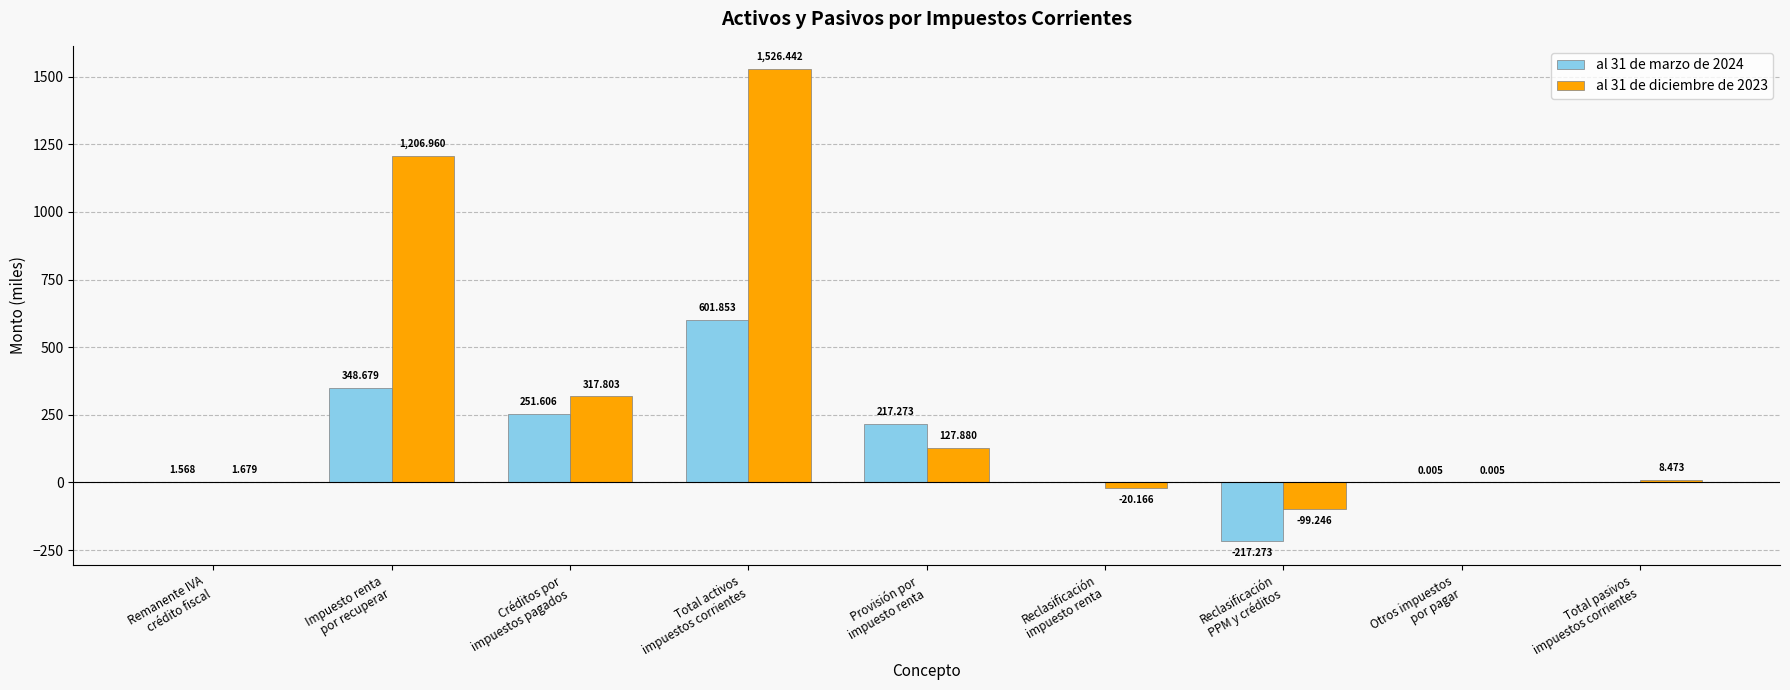

Between Total activos
impuestos corrientes and Provisión por
impuesto renta, which series saw the biggest shift?

al 31 de diciembre de 2023